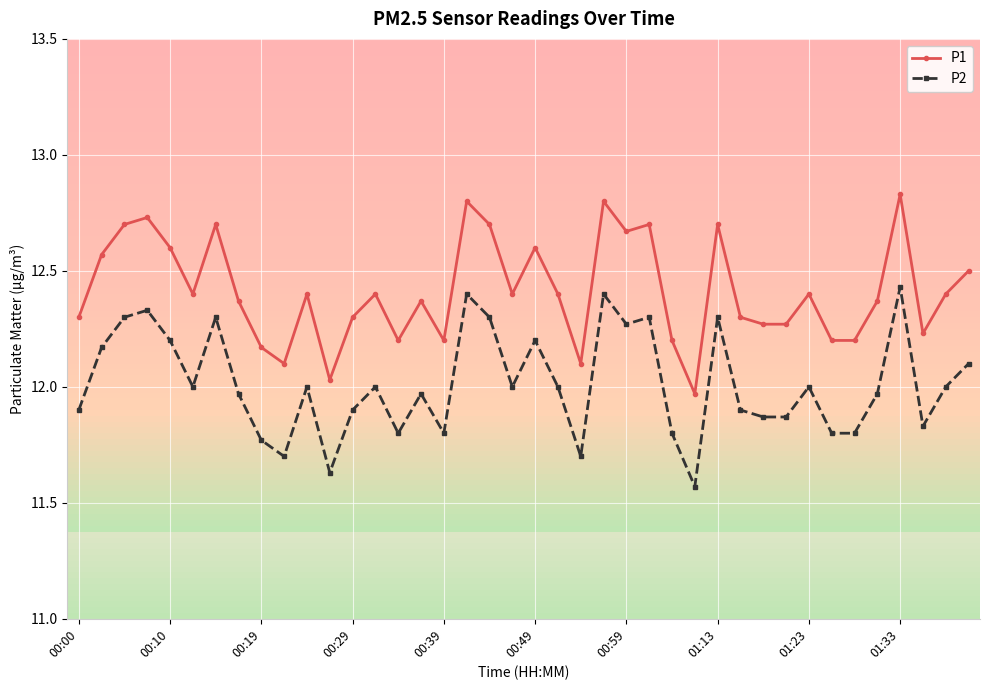

Rank the series by their maximum value, from lowest to highest.

P2, P1